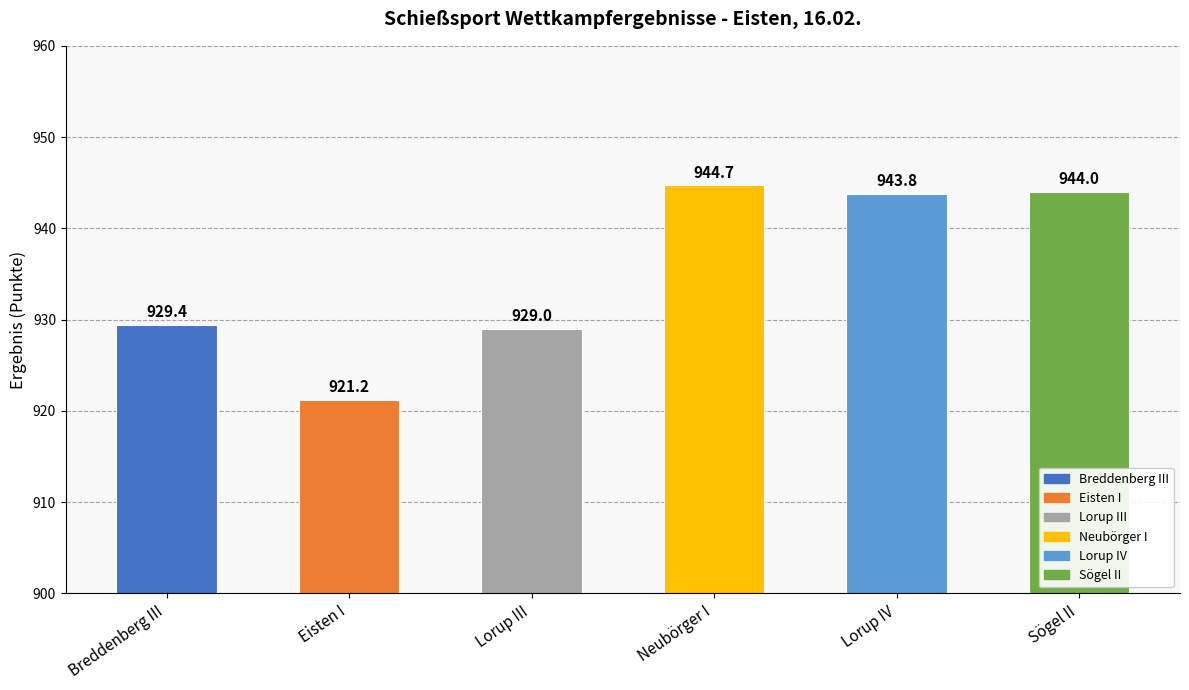

Which category has the lowest value across all series?

Eisten I